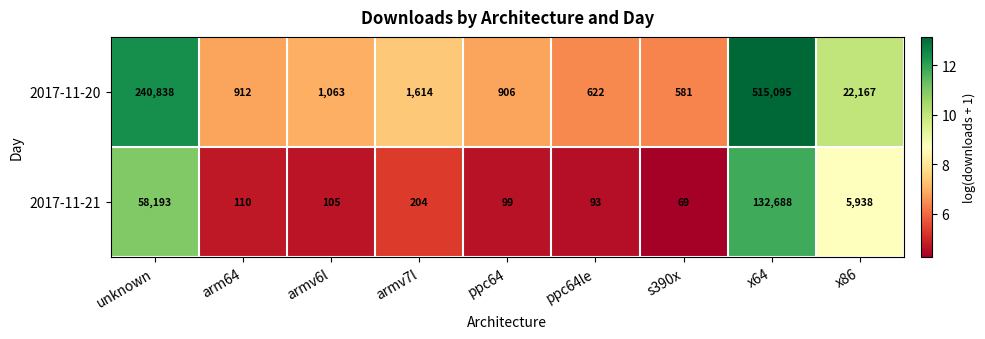

The 2017-11-20 series shows 581 at s390x. True or false?

True